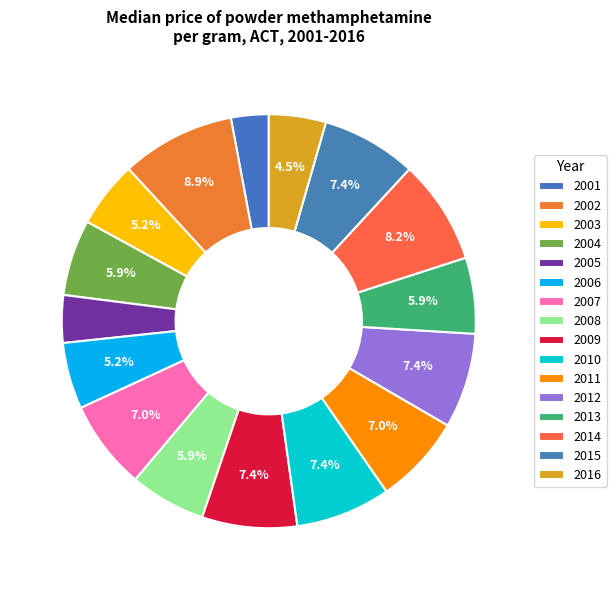

Which slice is the largest?

2002